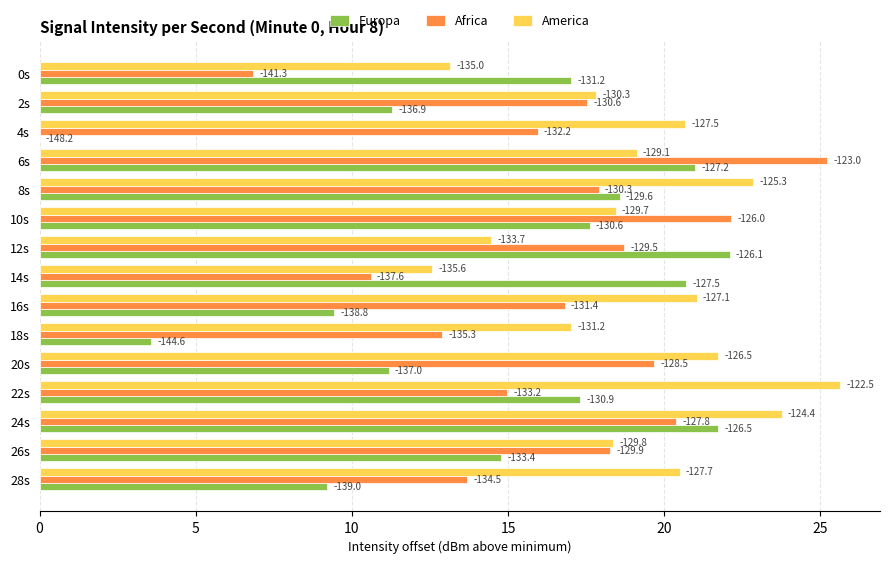

What is the value of the Africa bar at the 1st from the left?

6.8